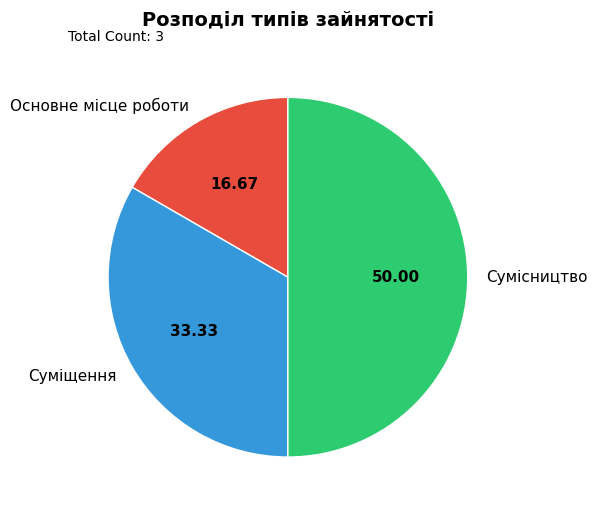

True or false: Основне місце роботи accounts for 9% of the total.

False